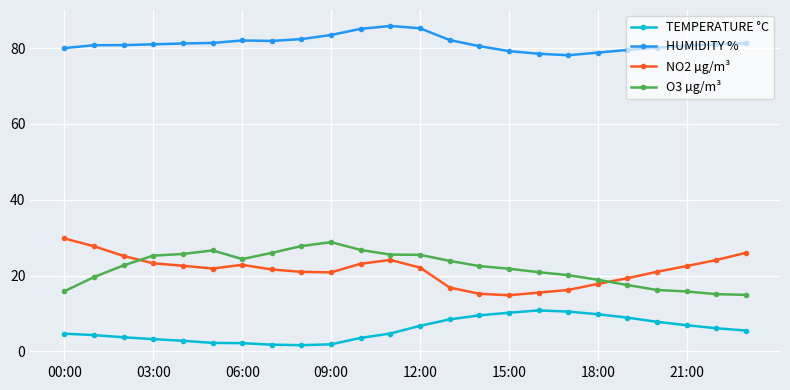

What is the average value of the NO2 µg/m³ series?

21.5